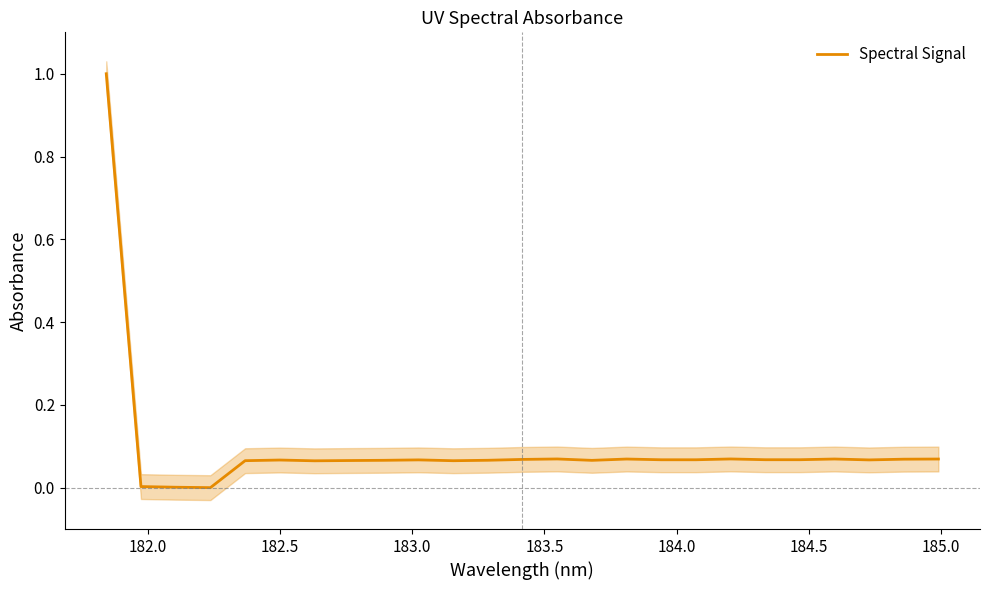

What is the maximum value for Spectral Signal?

1.0